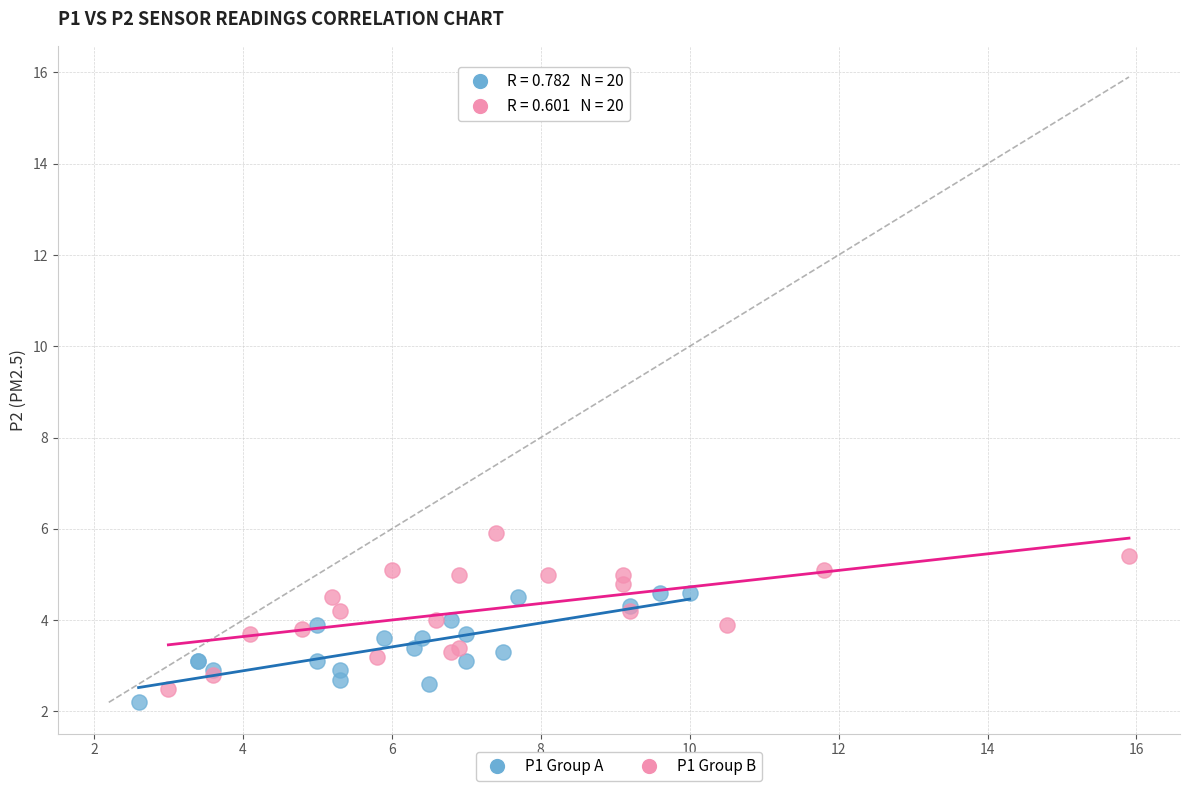

Which series contains the highest Y value?

P1 Group B